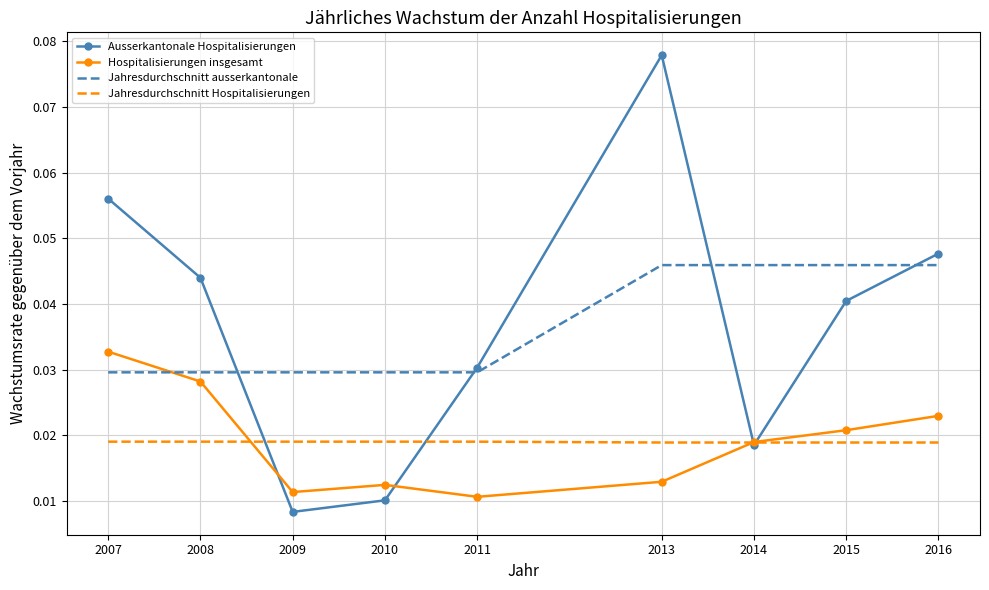

Between which two adjacent categories do Jahresdurchschnitt Hospitalisierungen and Hospitalisierungen insgesamt first intersect?

2008 and 2009